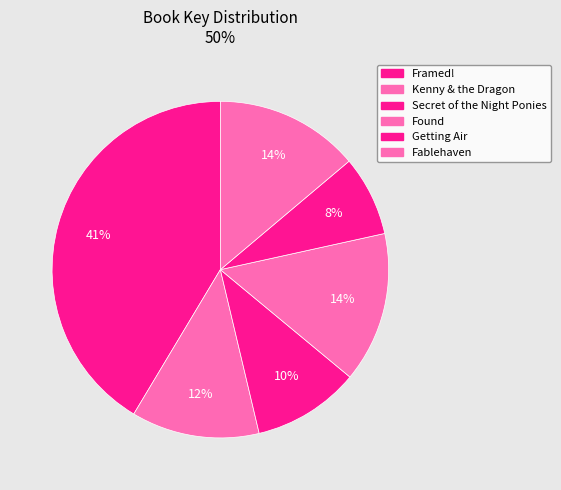

To the nearest percent, what percentage of the pie is Framed!?

41%